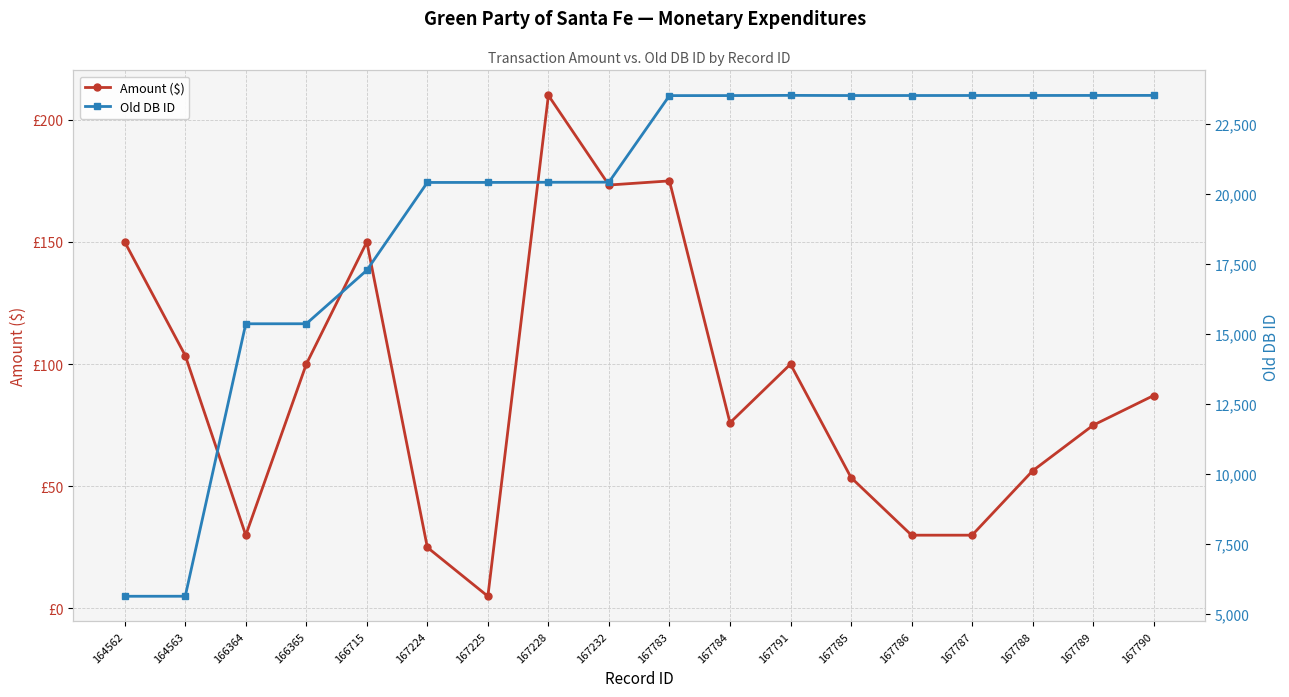

Is it true that Amount ($) equals 75.0 at 167789?

True